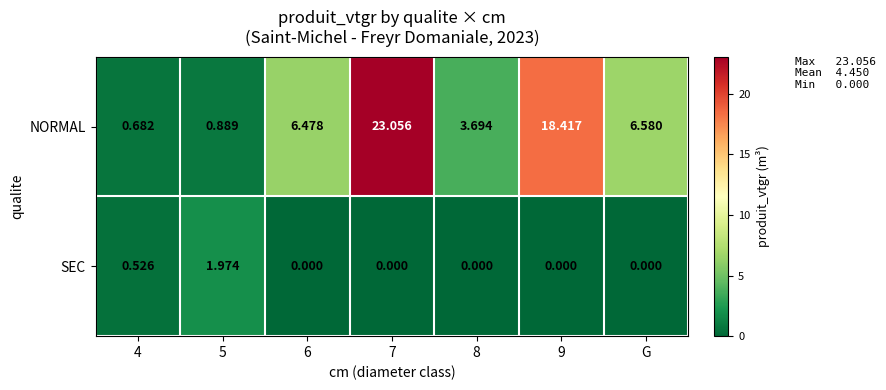

Between 7 and 8, which series saw the biggest shift?

NORMAL